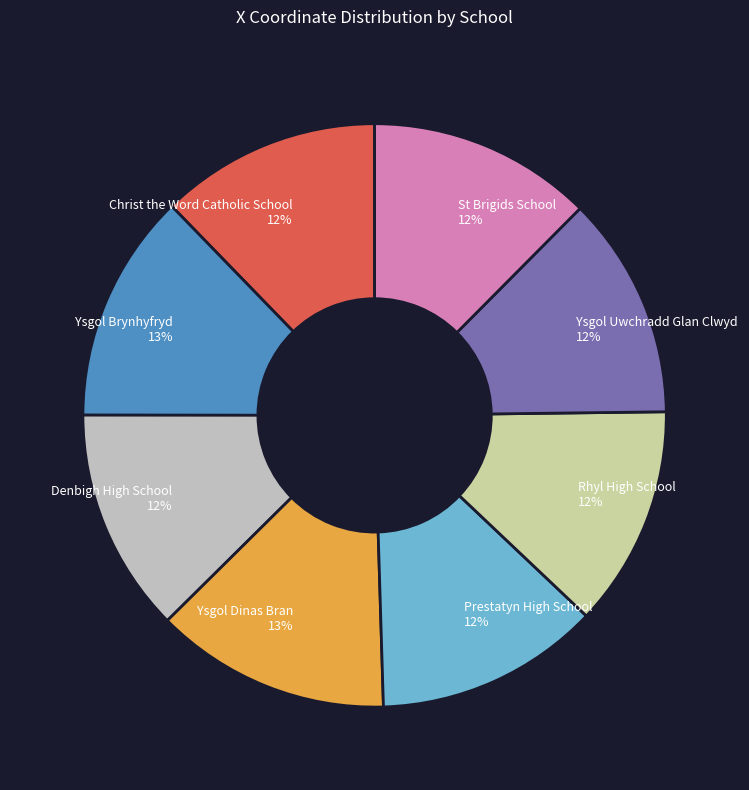

Do Denbigh High School and St Brigids School together represent more than half of the pie?

No